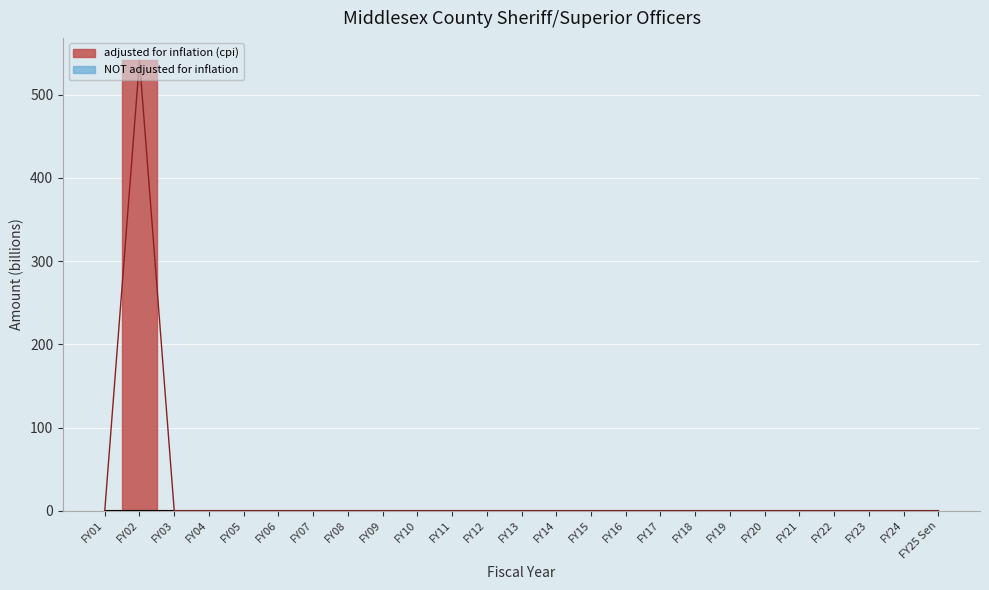

What is the label of the 16th point from the right?

FY10